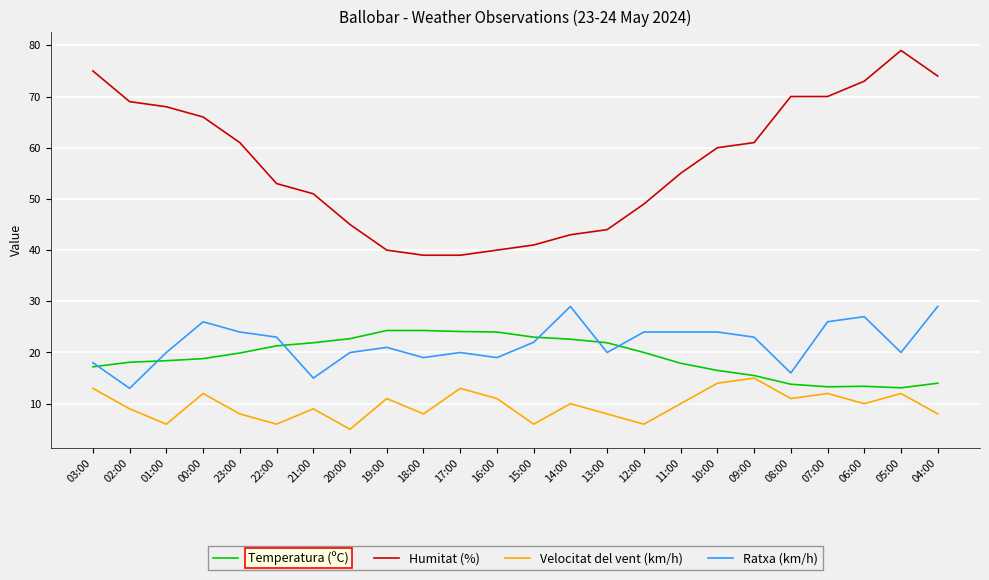

True or false: Velocitat del vent (km/h) has a value of 10.0 at 11:00.

True